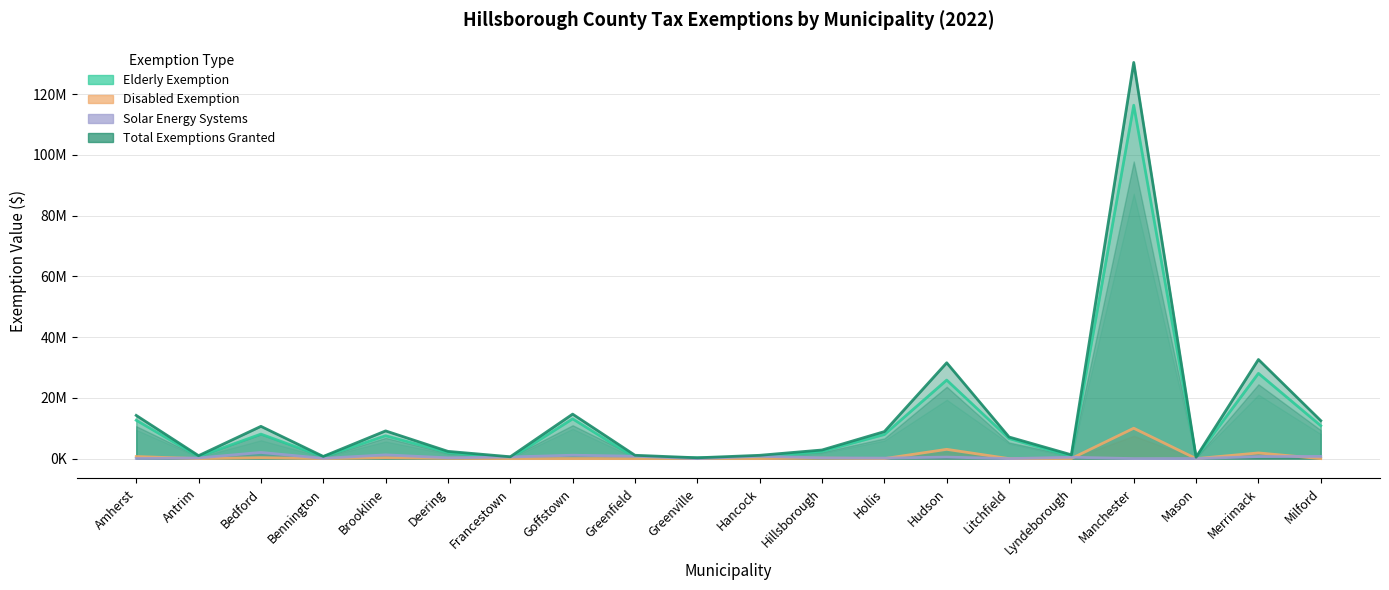

How many interior local valleys does the Total Exemptions Granted series have?

6